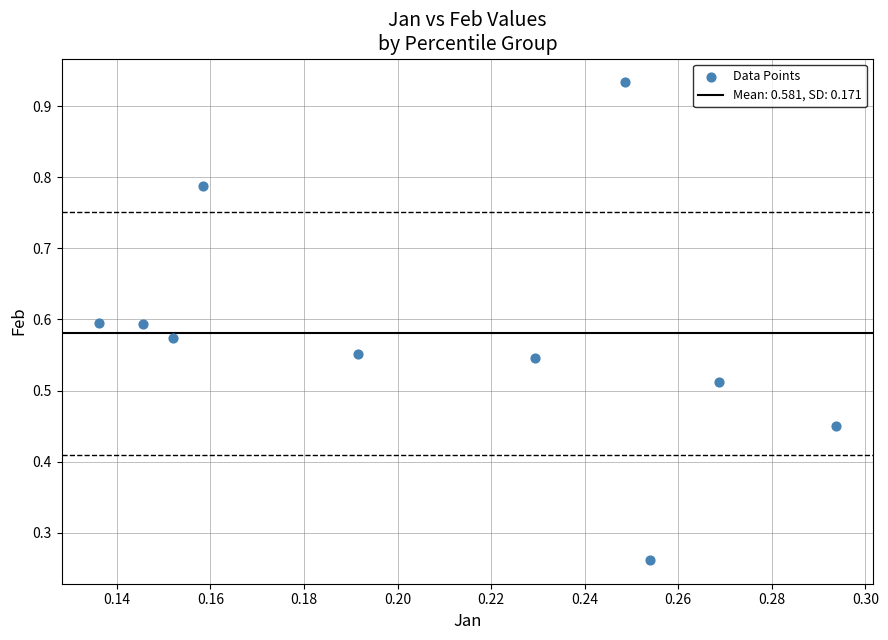

What is the range of Y values (max minus min)?

0.7